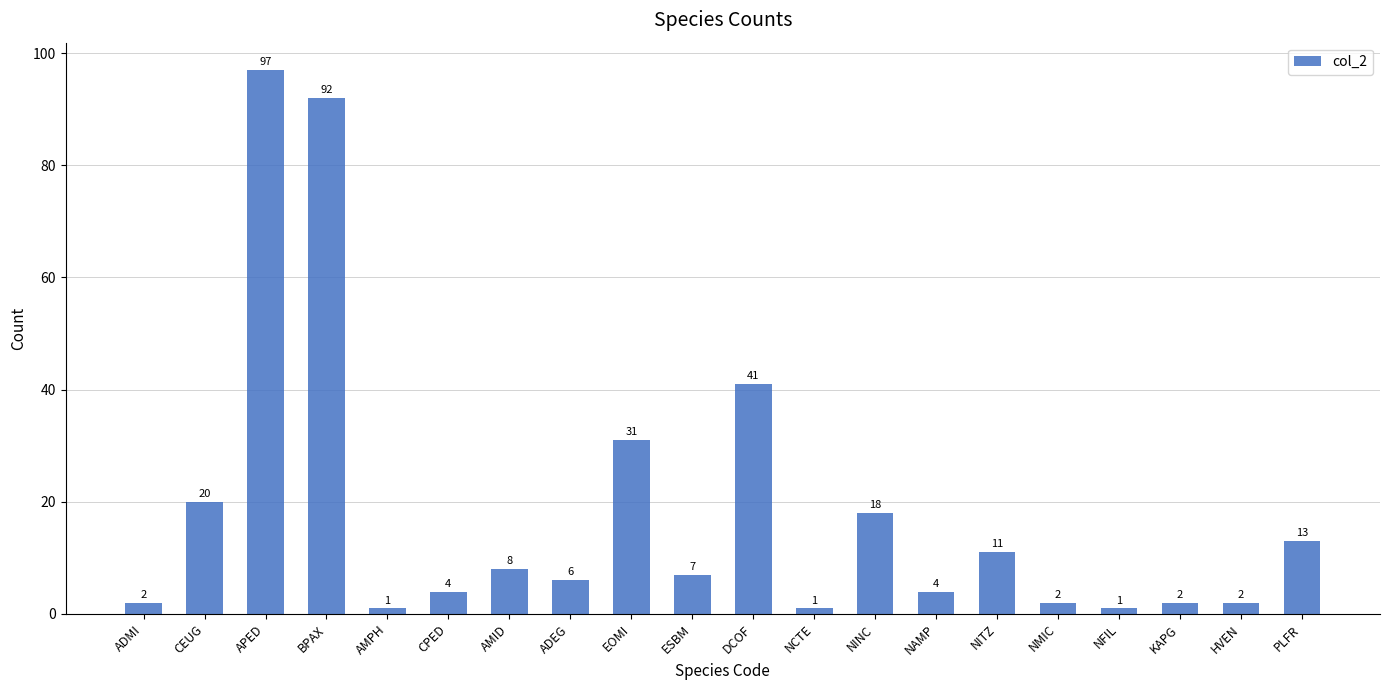

True or false: the data shows 4 at CPED.

True